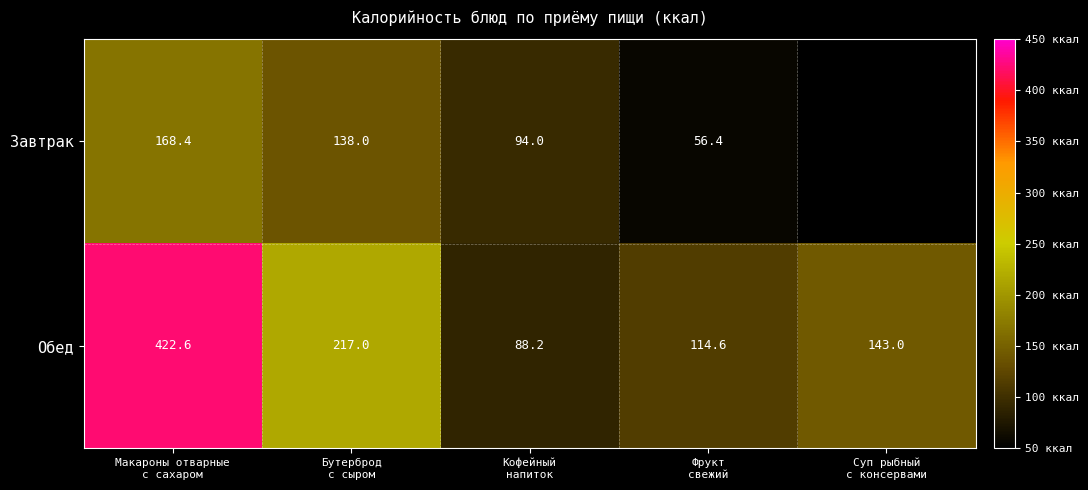

How many data points in Обед are less than 143?

2